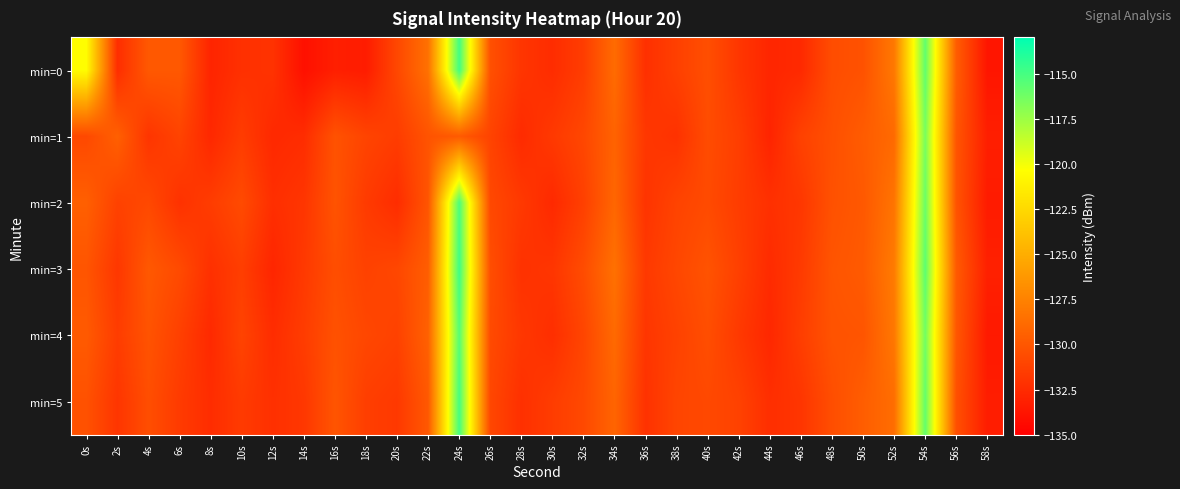

What is the total value across all series at 4s?

-783.2